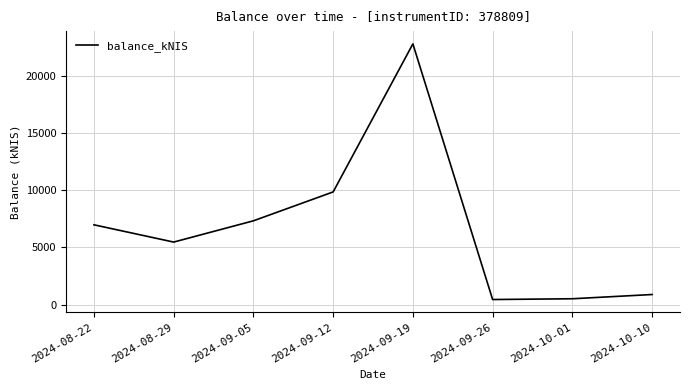

What is the change in value from 2024-09-26 to 2024-10-10?

+437.8